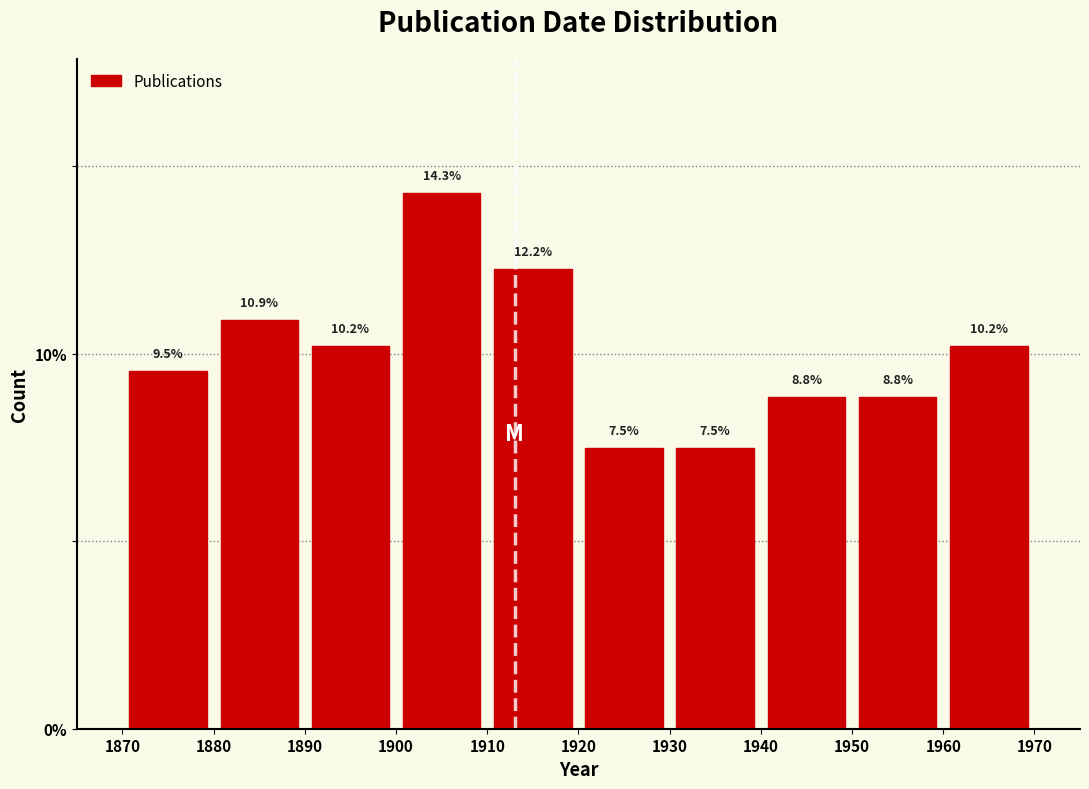

What is the height of the bar covering 1870 to 1880 on the x-axis?

9.5